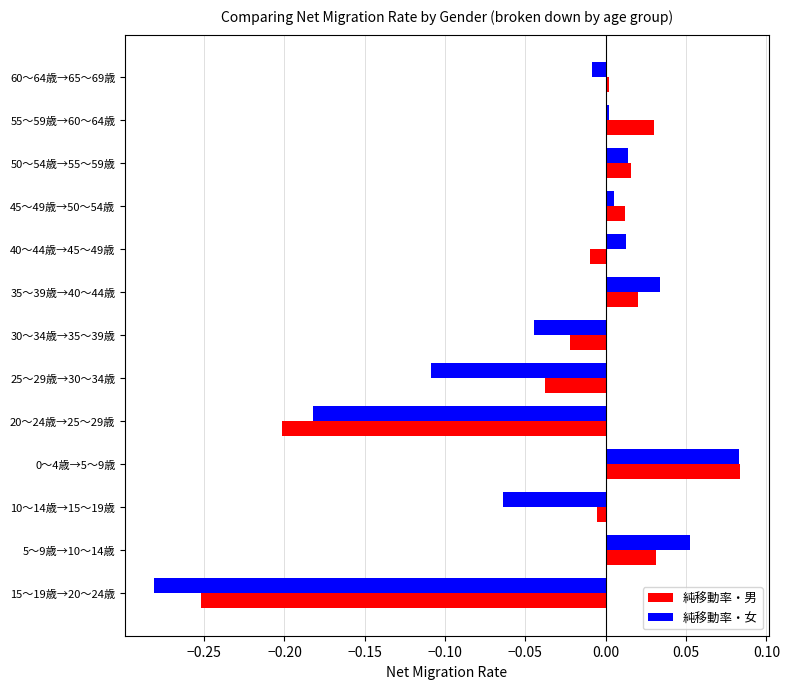

Which label corresponds to the smallest value in the chart?

15～19歳→20～24歳